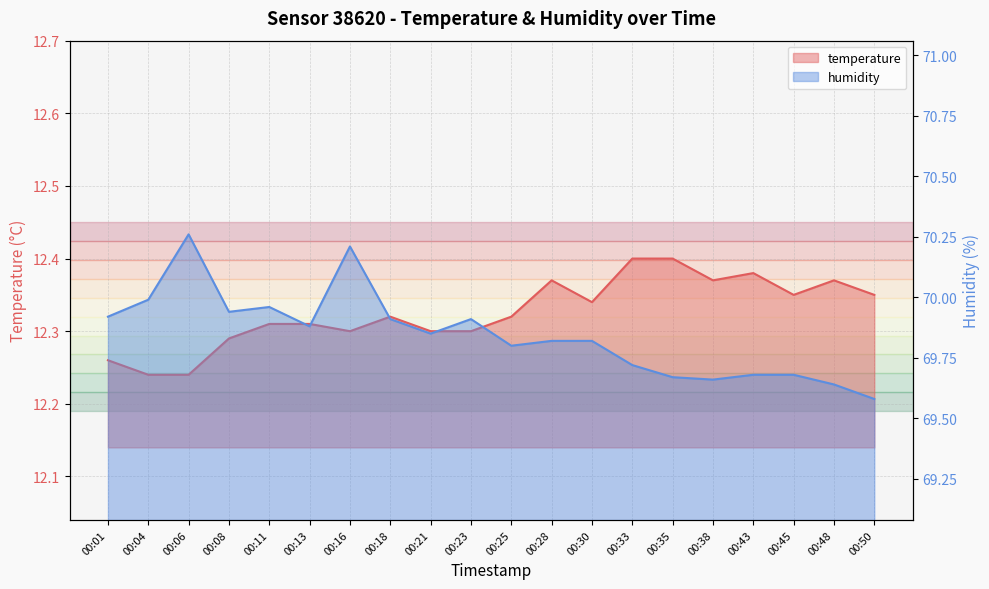

At which category is the sum across all series the highest?

00:16